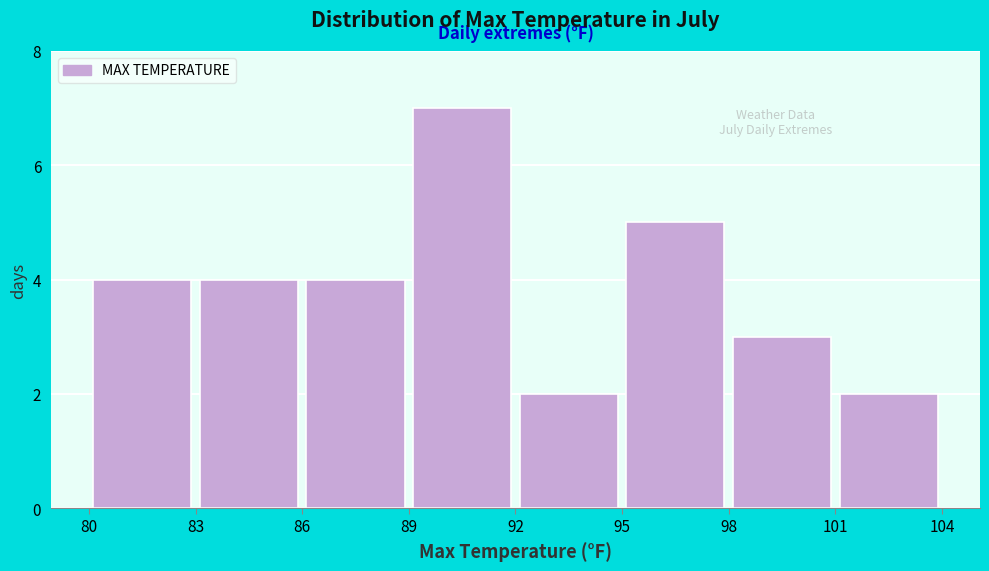

Reading left to right, list every bar in this chart as the range it spans on the x-axis followed by its height. The values are not printed on the chart, so give them approximately, as read against the axis.

80 to 83: 4
83 to 86: 4
86 to 89: 4
89 to 92: 7
92 to 95: 2
95 to 98: 5
98 to 101: 3
101 to 104: 2